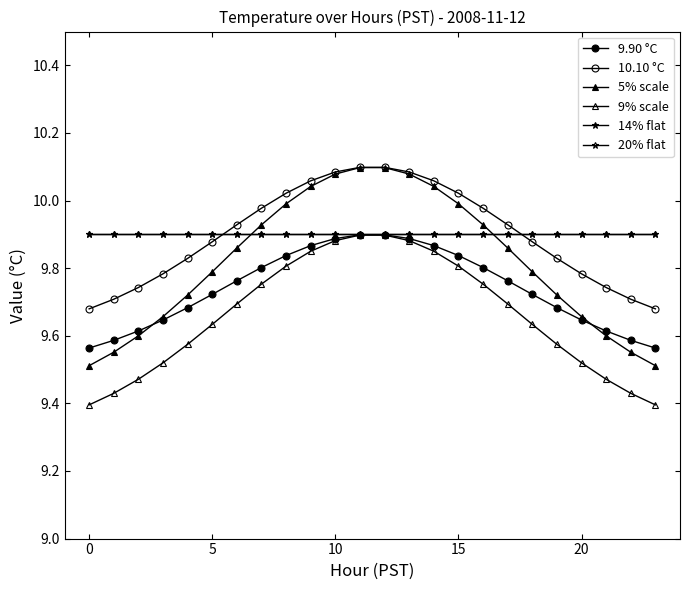

What is the minimum value for 10.10 °C?

9.7